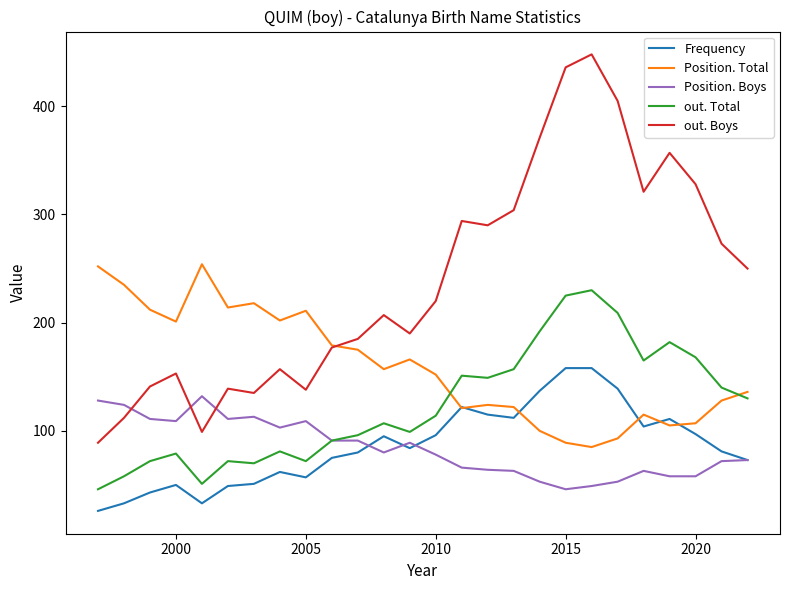

After their last crossing, which series has the higher values: Position. Boys or out. Boys?

out. Boys